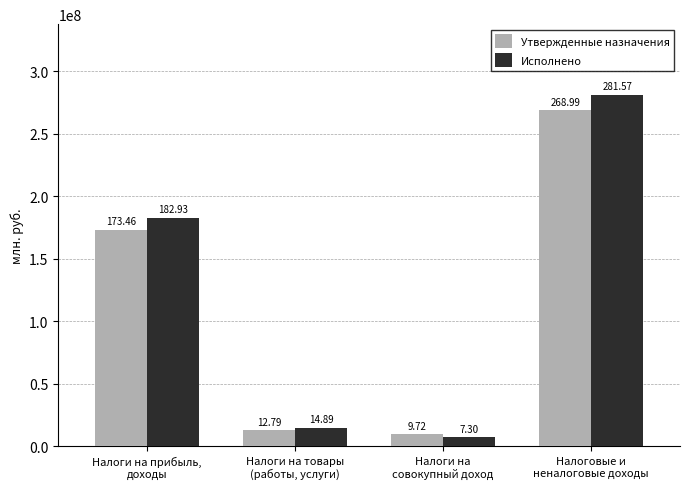

What are all the series names shown in the legend?

Утвержденные назначения, Исполнено